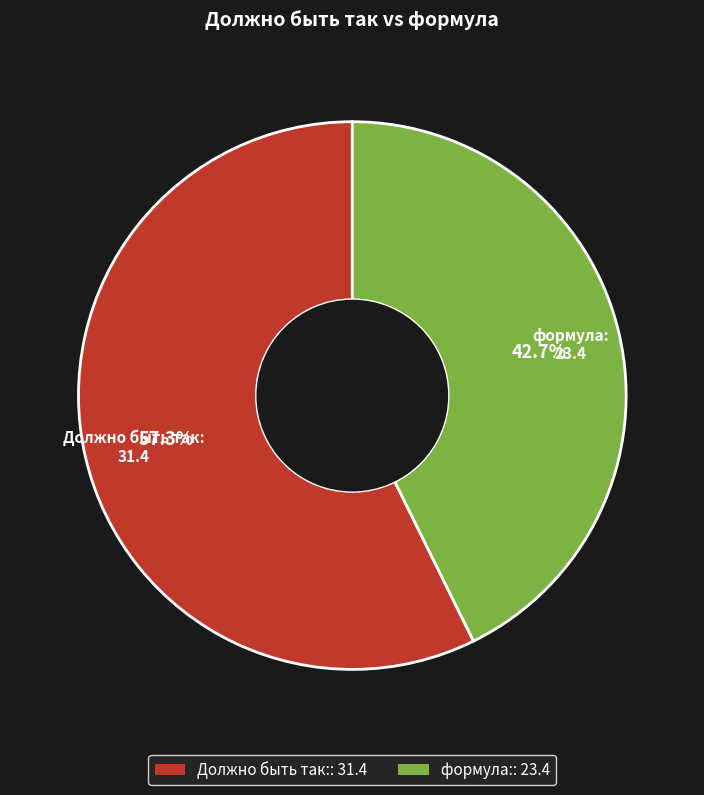

Is there a majority slice in this chart?

Yes